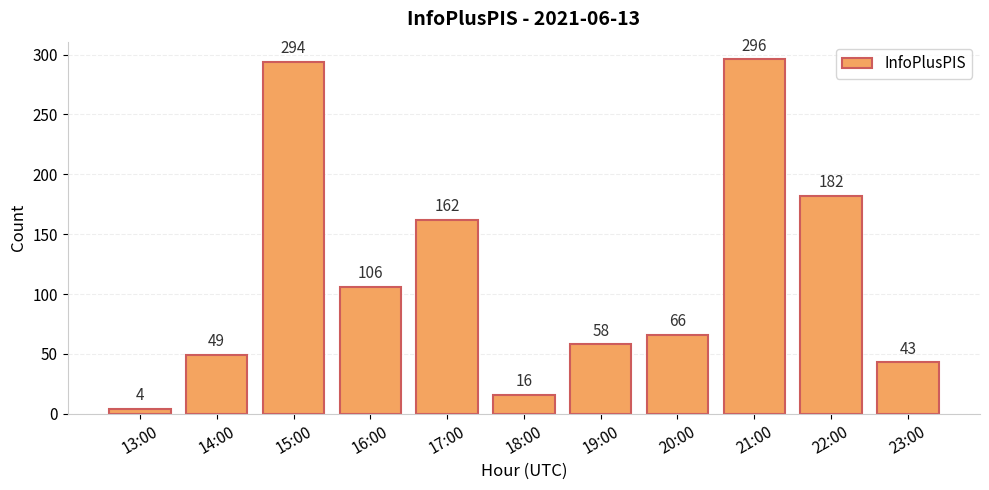

What is the sum of all values?

1276